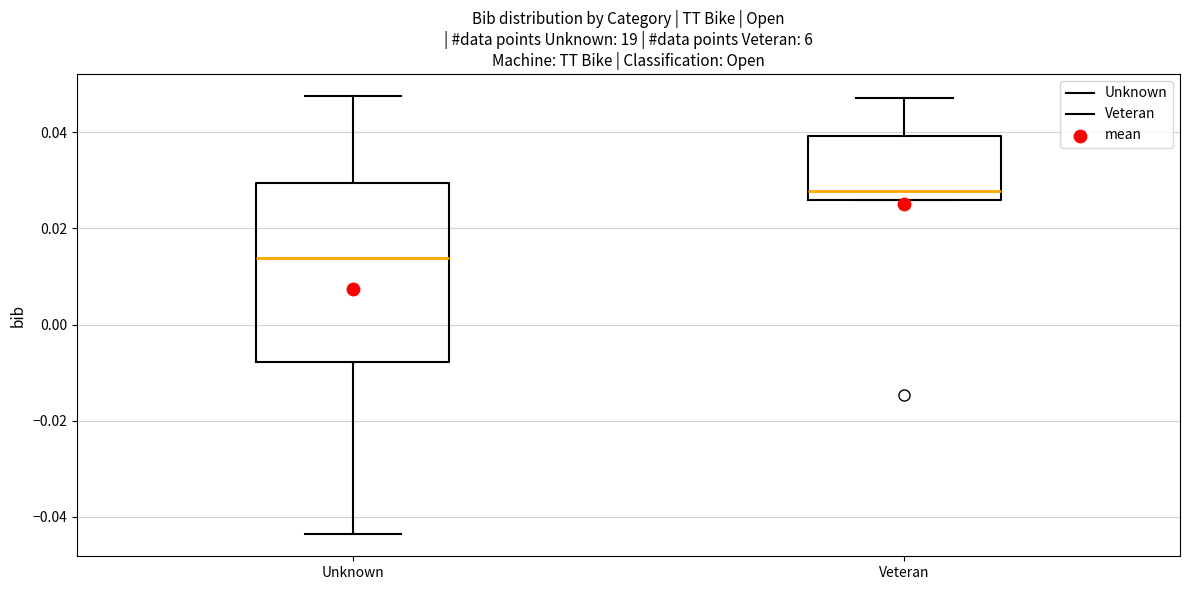

Which box has the highest median line?

Veteran